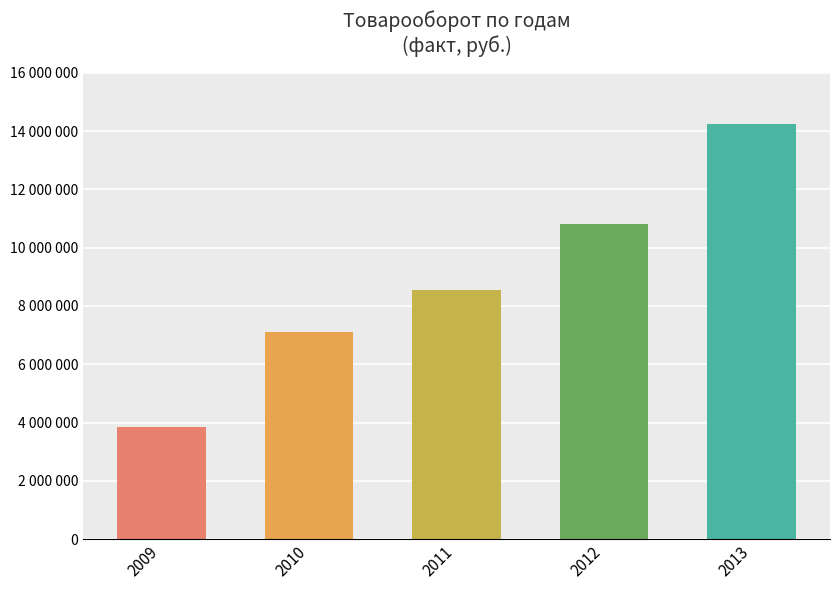

Does the chart contain any negative values?

No